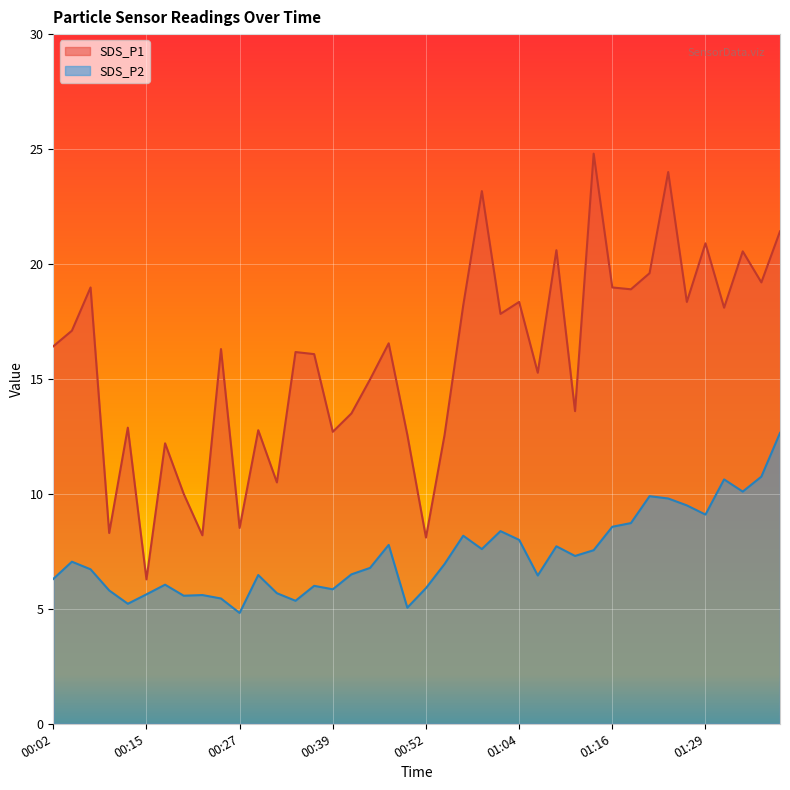

What are all the series names shown in the legend?

SDS_P1, SDS_P2